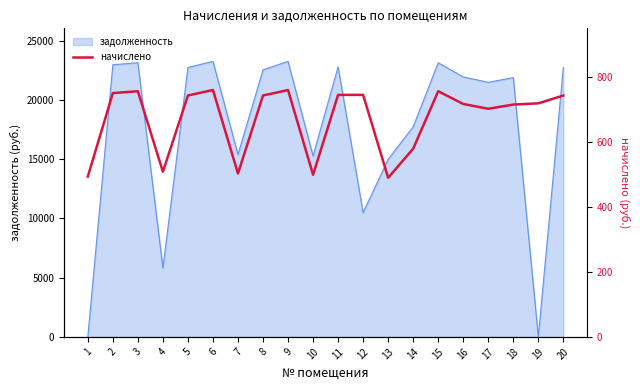

Where is the first local maximum?

3